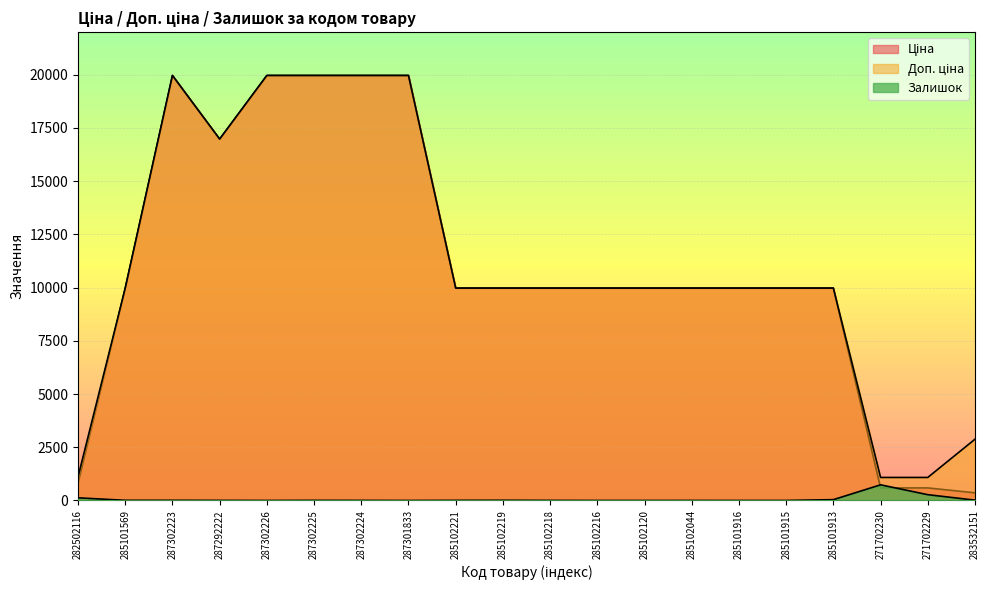

Reading left to right, extract all data points from this chart.

Ціна: 282502116=818.5	285101569=9975.0	287302223=19964.2	287292222=16976.3	287302226=19964.2	287302225=19964.2	287302224=19964.2	287301833=19964.2	285102221=9975.0	285102219=9975.0	285102218=9975.0	285102216=9975.0	285102120=9975.0	285102044=9975.0	285101916=9975.0	285101915=9975.0	285101913=9975.0	271702230=589.9	271702229=589.9	283532151=359.9
Доп. ціна: 282502116=1109.2	285101569=9975.0	287302223=19964.2	287292222=16976.3	287302226=19964.2	287302225=19964.2	287302224=19964.2	287301833=19964.2	285102221=9975.0	285102219=9975.0	285102218=9975.0	285102216=9975.0	285102120=9975.0	285102044=9975.0	285101916=9975.0	285101915=9975.0	285101913=9975.0	271702230=1081.7	271702229=1081.7	283532151=2878.8
Залишок: 282502116=125.0	285101569=7.0	287302223=7.0	287292222=4.0	287302226=0.0	287302225=5.0	287302224=3.0	287301833=0.0	285102221=5.0	285102219=9.0	285102218=3.0	285102216=0.0	285102120=0.0	285102044=1.0	285101916=0.0	285101915=0.0	285101913=39.0	271702230=735.0	271702229=272.0	283532151=15.0